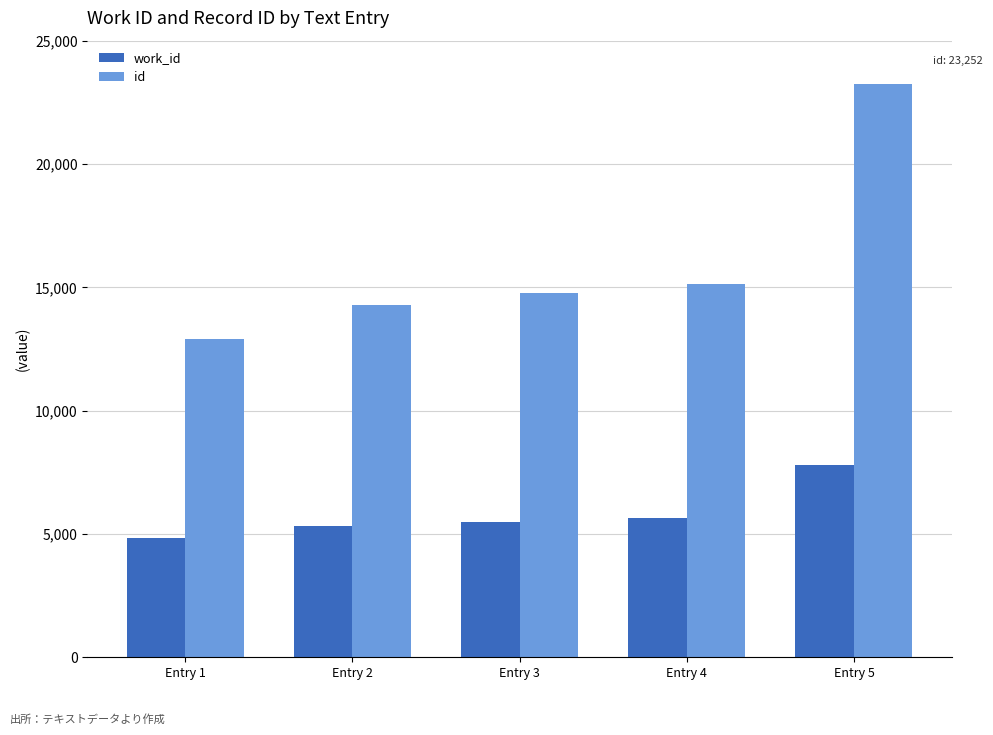

How many groups of bars are there?

5